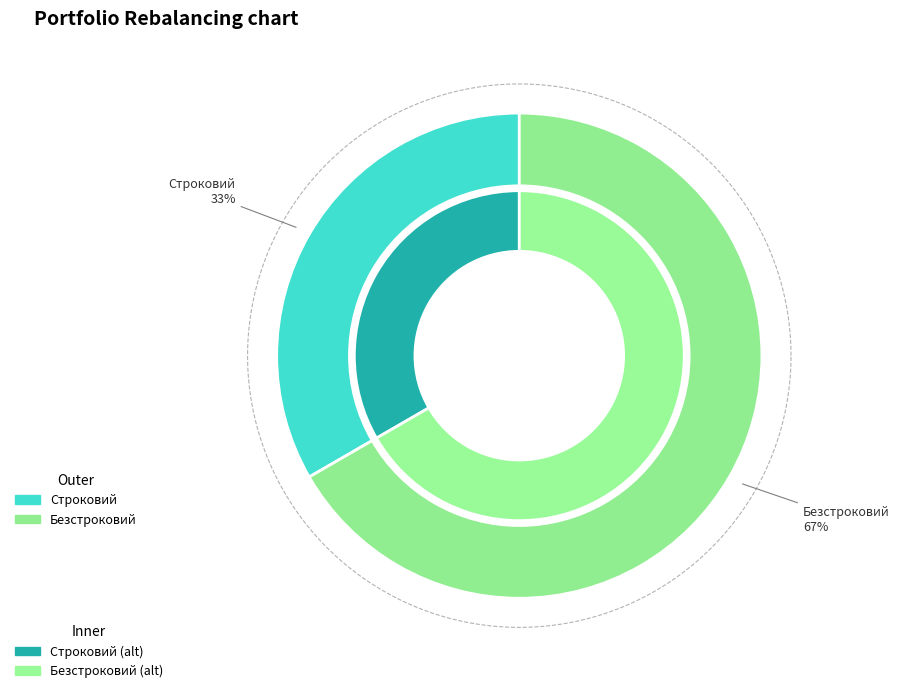

How much of the chart is everything except Безстроковий?

33.3%